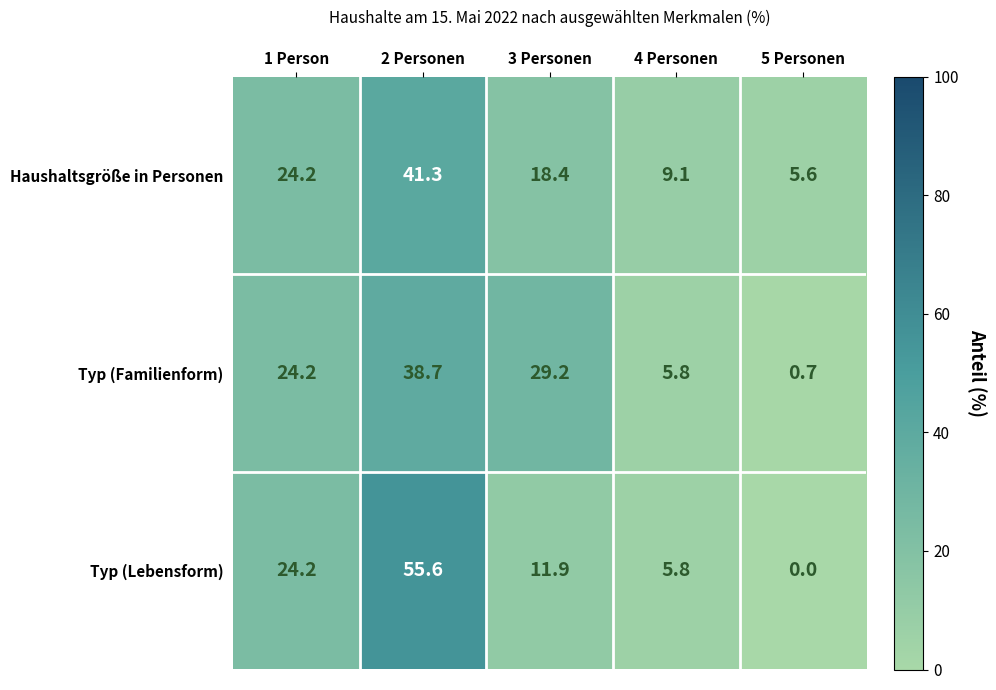

What value does the Typ (Familienform) series have at 3 Personen?

29.2